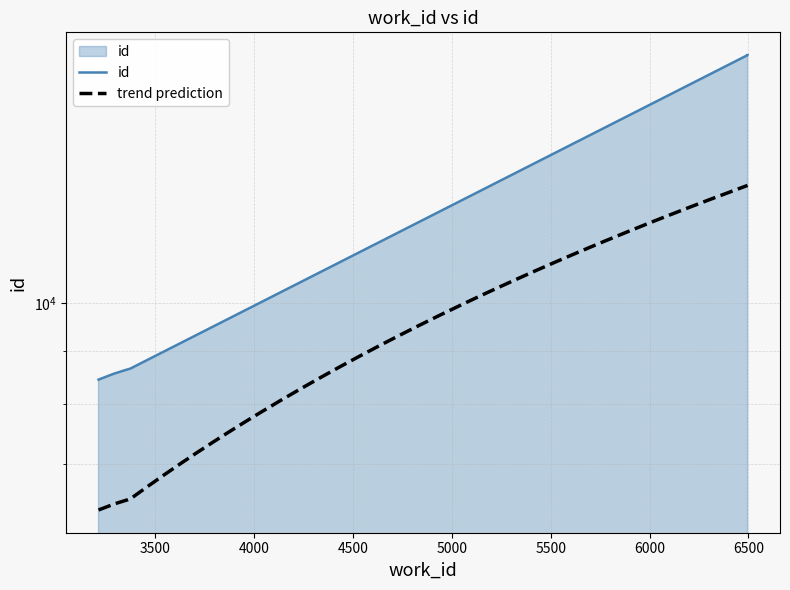

What is the change in value from 3289 to 3373?

+98